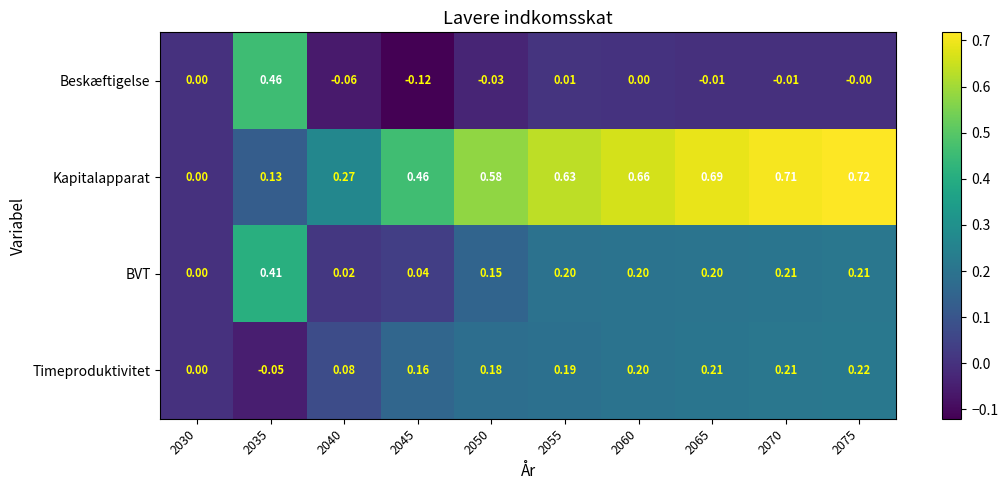

Which series has the largest range (max minus min)?

Kapitalapparat